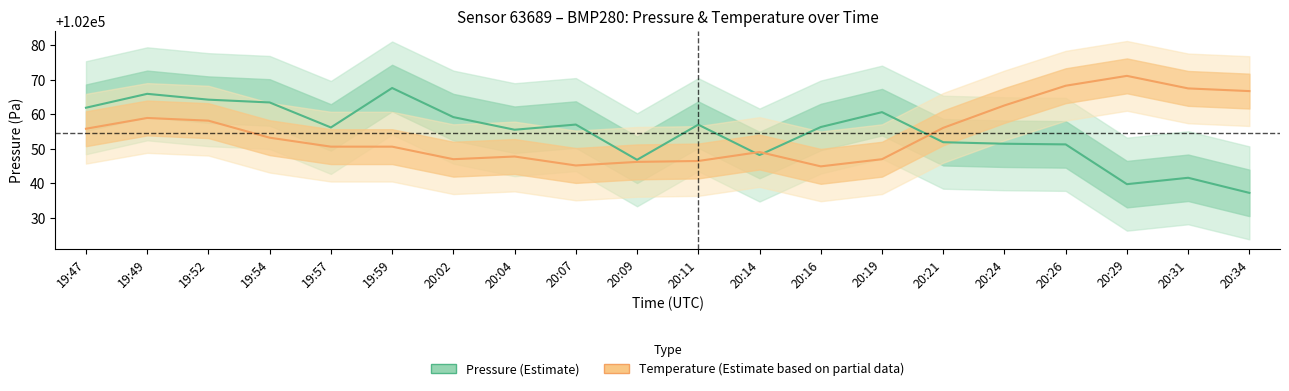

What are all the series names shown in the legend?

pressure, temperature